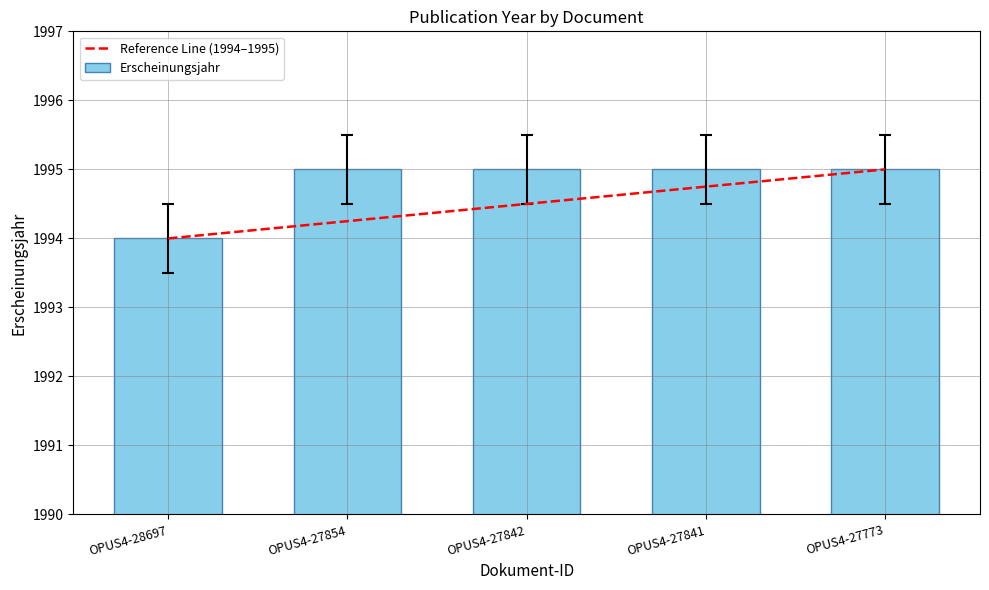

Rank the series by their maximum value, from highest to lowest.

Reference Line (1994–1995), Erscheinungsjahr